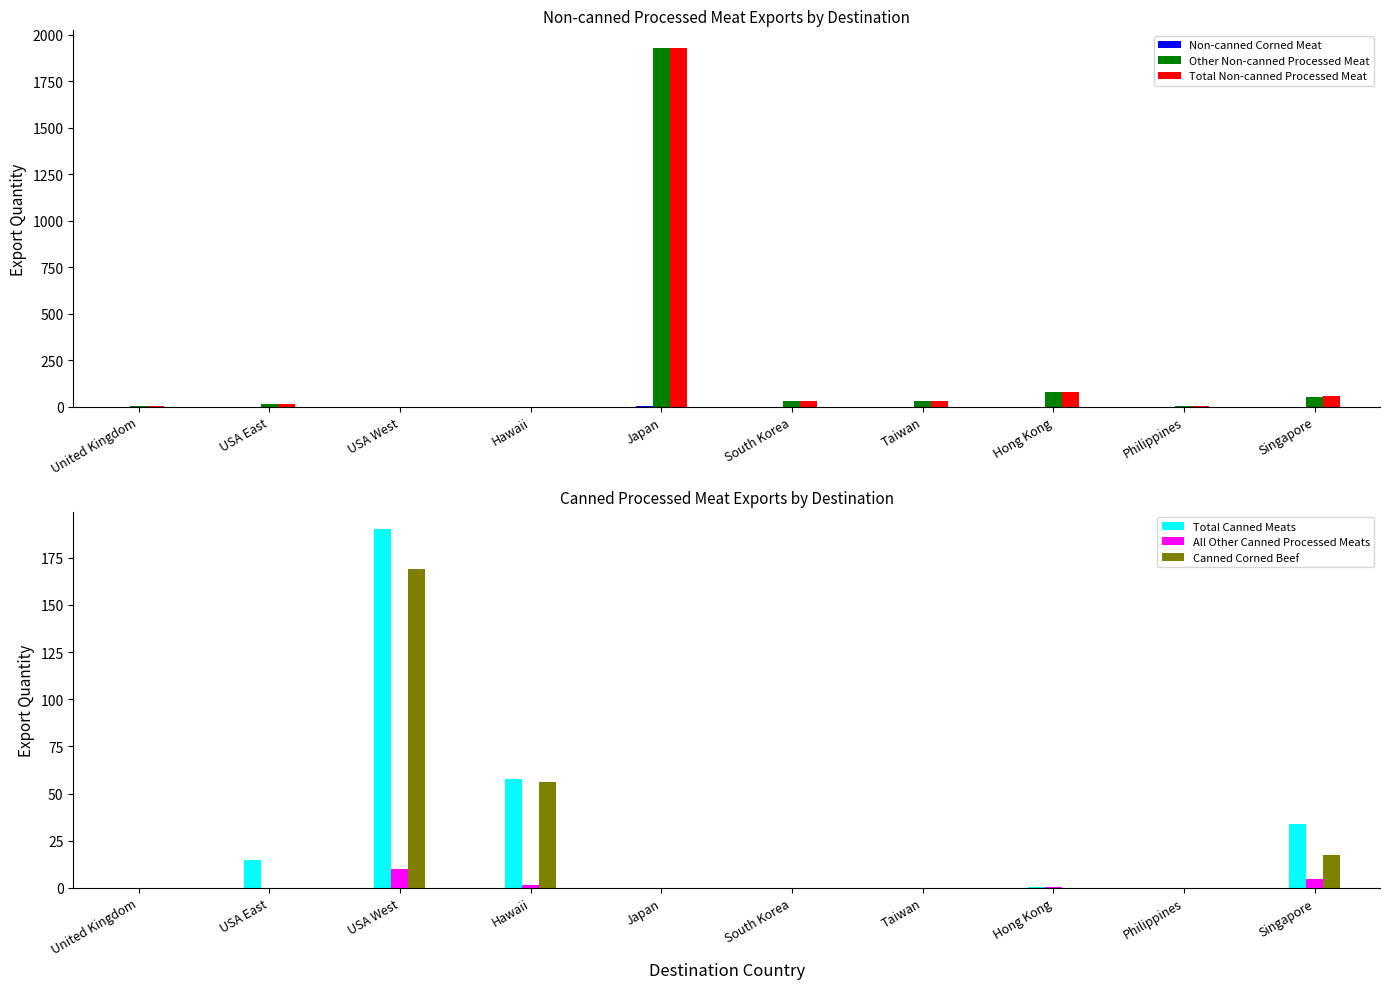

At how many categories does at least one series exceed 820?

1